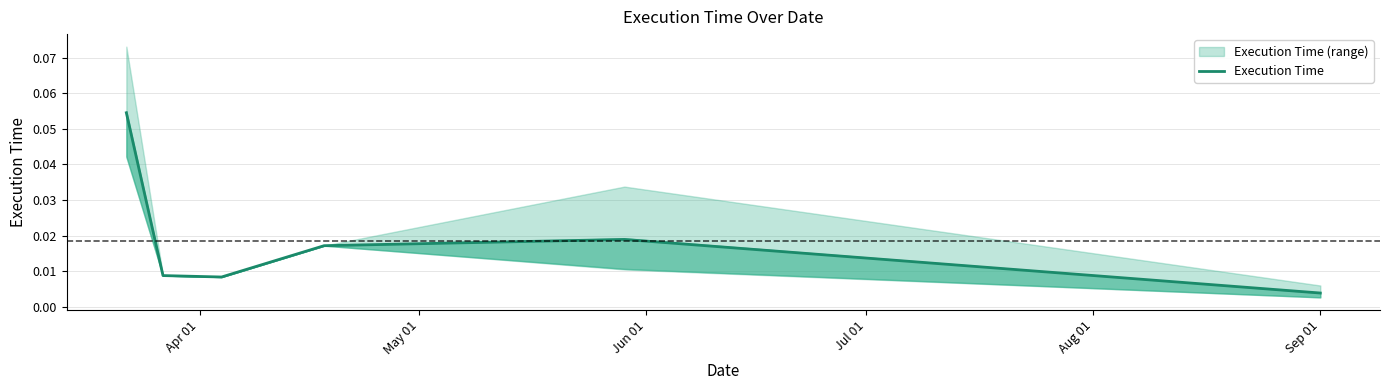

How many points are lower than both their immediate neighbors (excluding endpoints)?

1